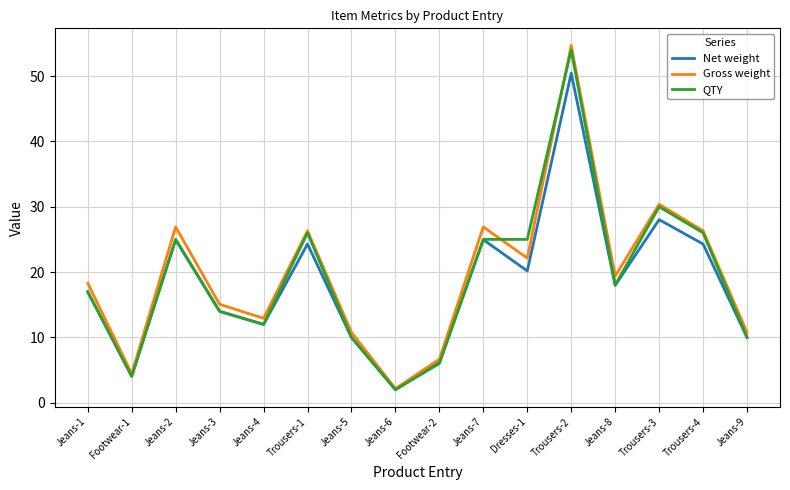

True or false: Net weight has a value of 14.0 at Jeans-3.

True